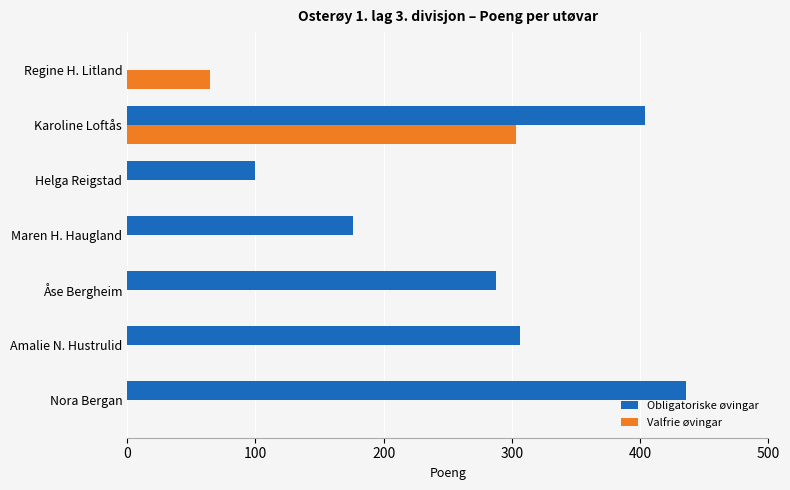

What is the sum of the Obligatoriske øvingar values at Nora Bergan and Åse Bergheim?

724